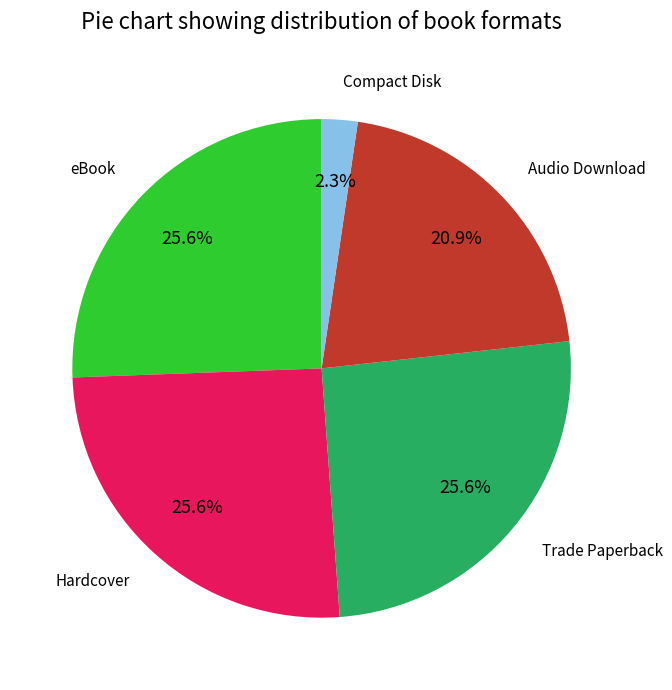

To the nearest percent, what is the combined percentage of Trade Paperback and Hardcover?

51%